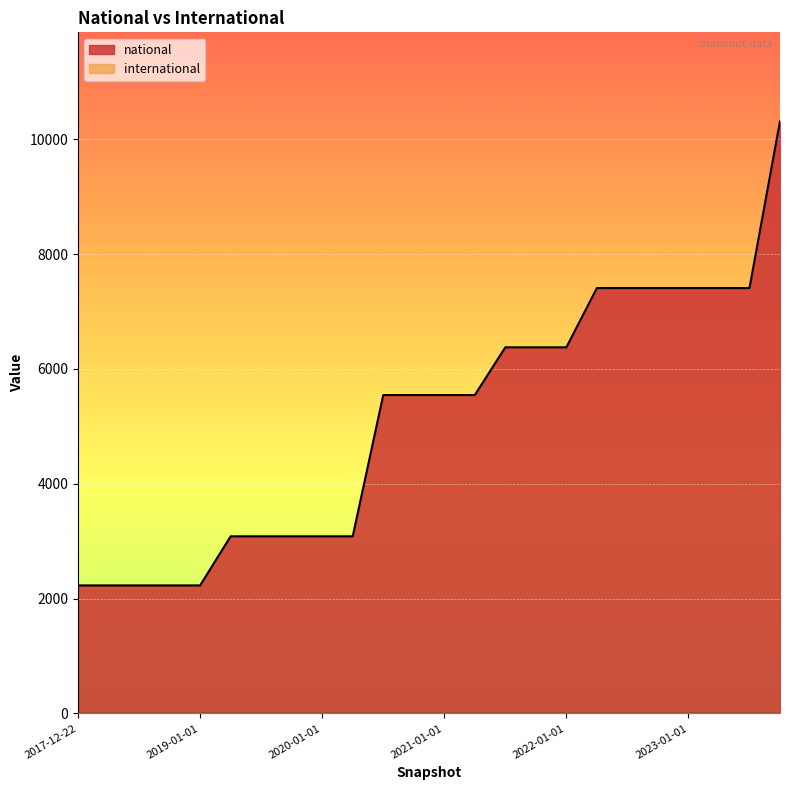

The chart shows a value of 6375 at 2021-07-01. True or false?

True